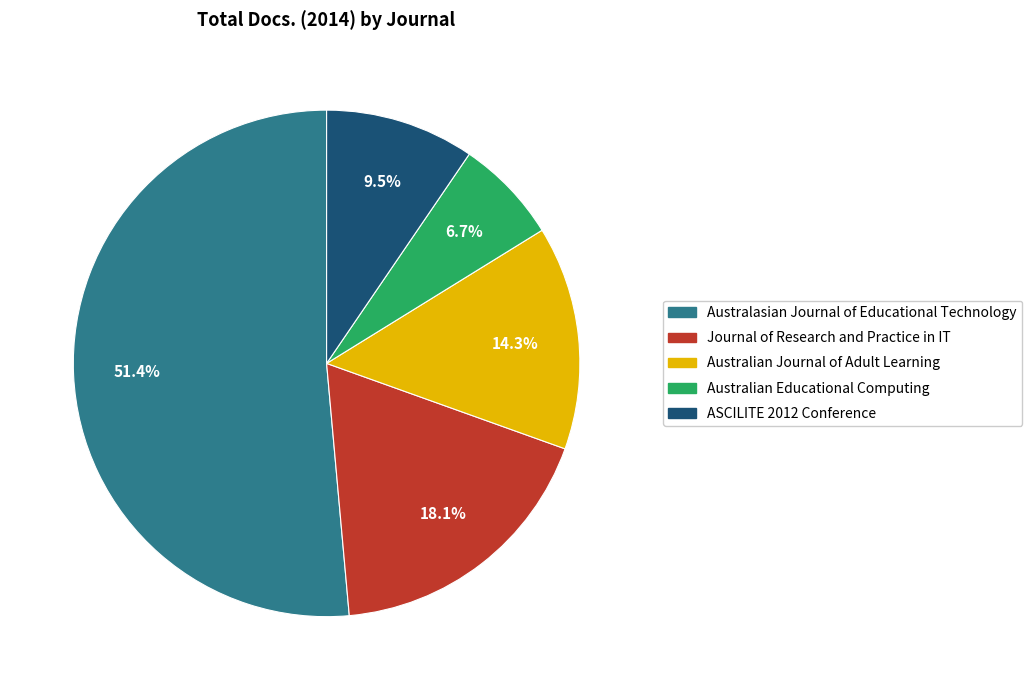

How many slices are in this pie chart?

5